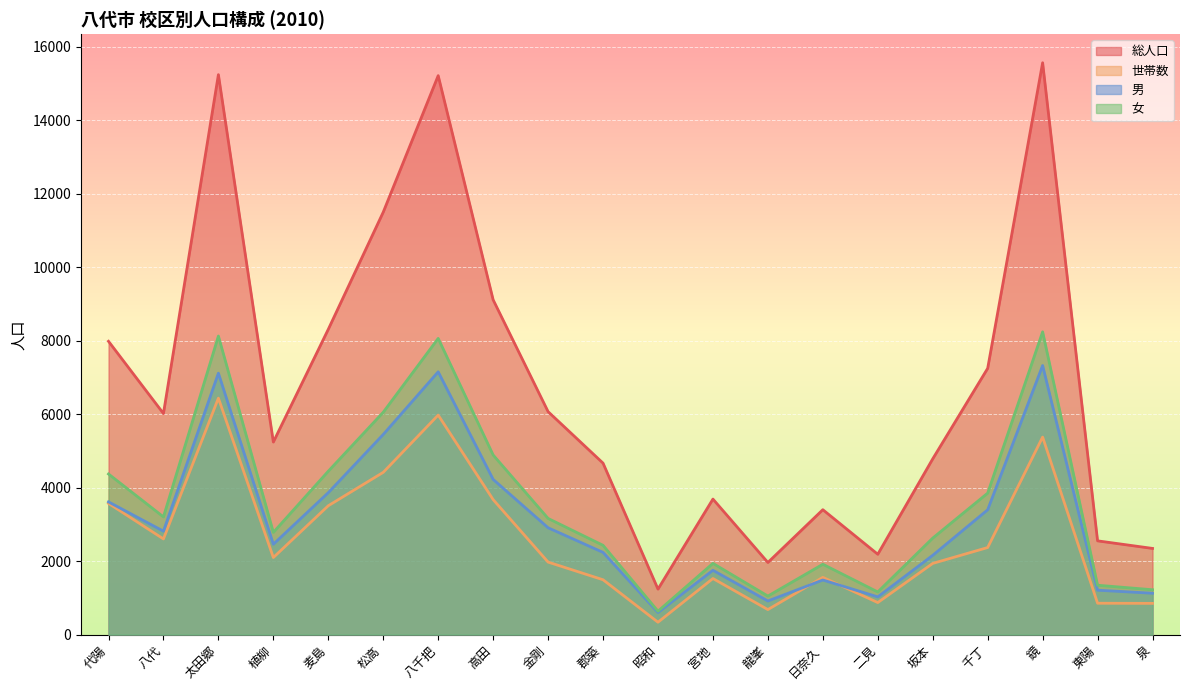

At which category does 世帯数 reach its first local valley?

八代